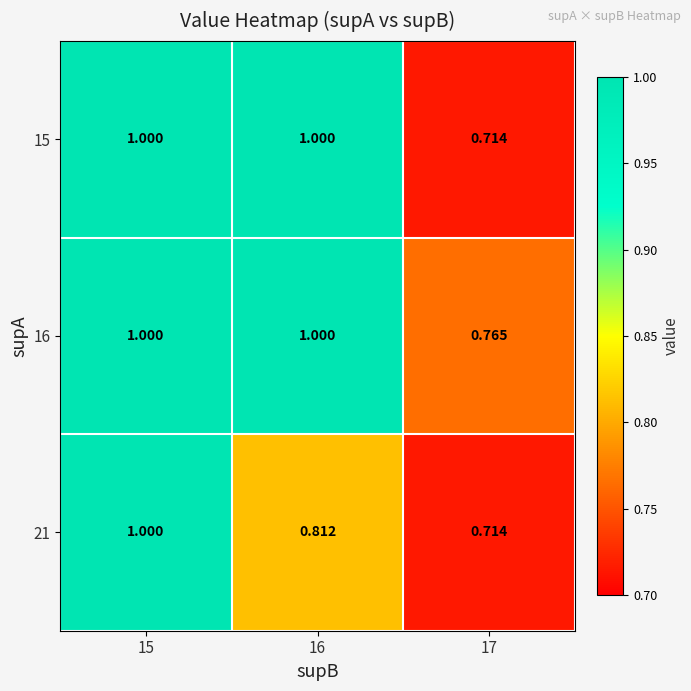

At which category is the sum across all series the highest?

15